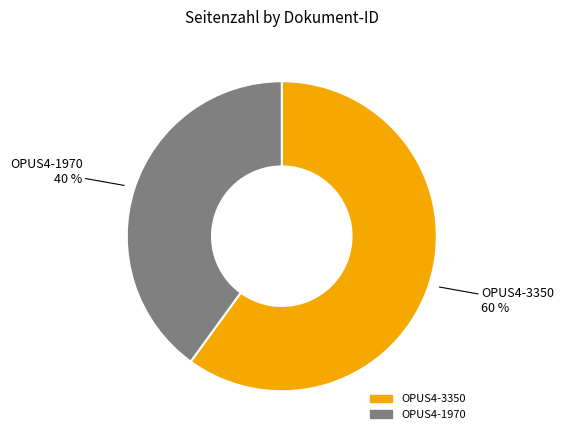

Combined, do OPUS4-3350 and OPUS4-1970 account for over 50%?

Yes